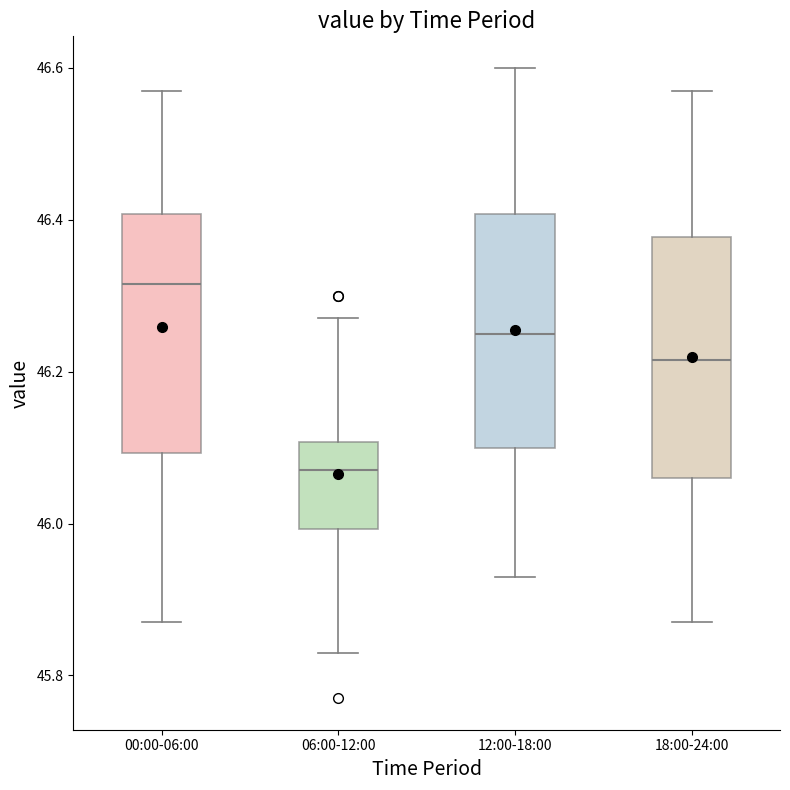

Where is the lower edge of the box for 06:00-12:00 on the y-axis? The values are not printed on the chart, so give them approximately, as read against the axis.

46.00